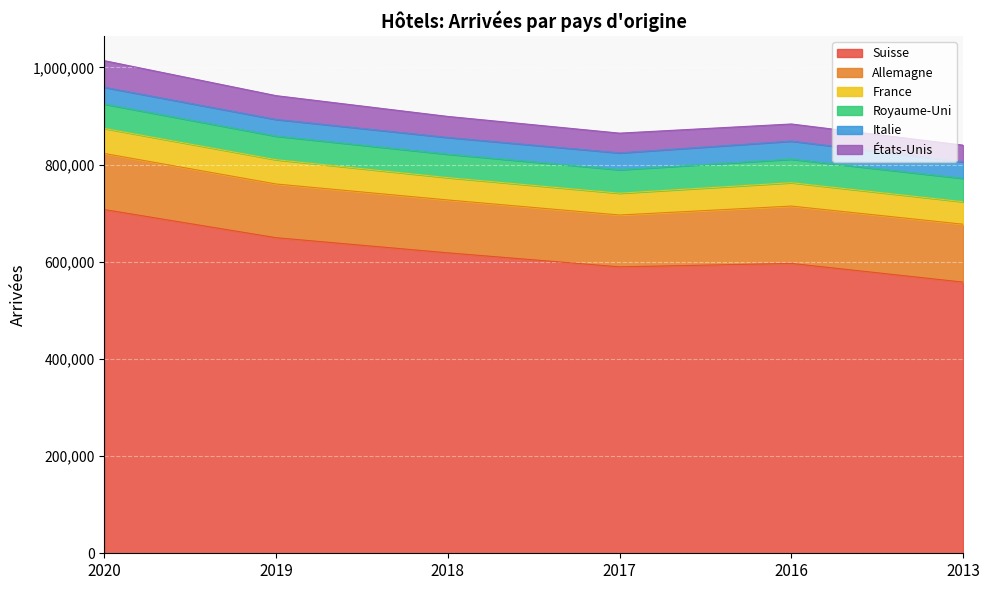

At how many categories does at least one series exceed 399532?

6